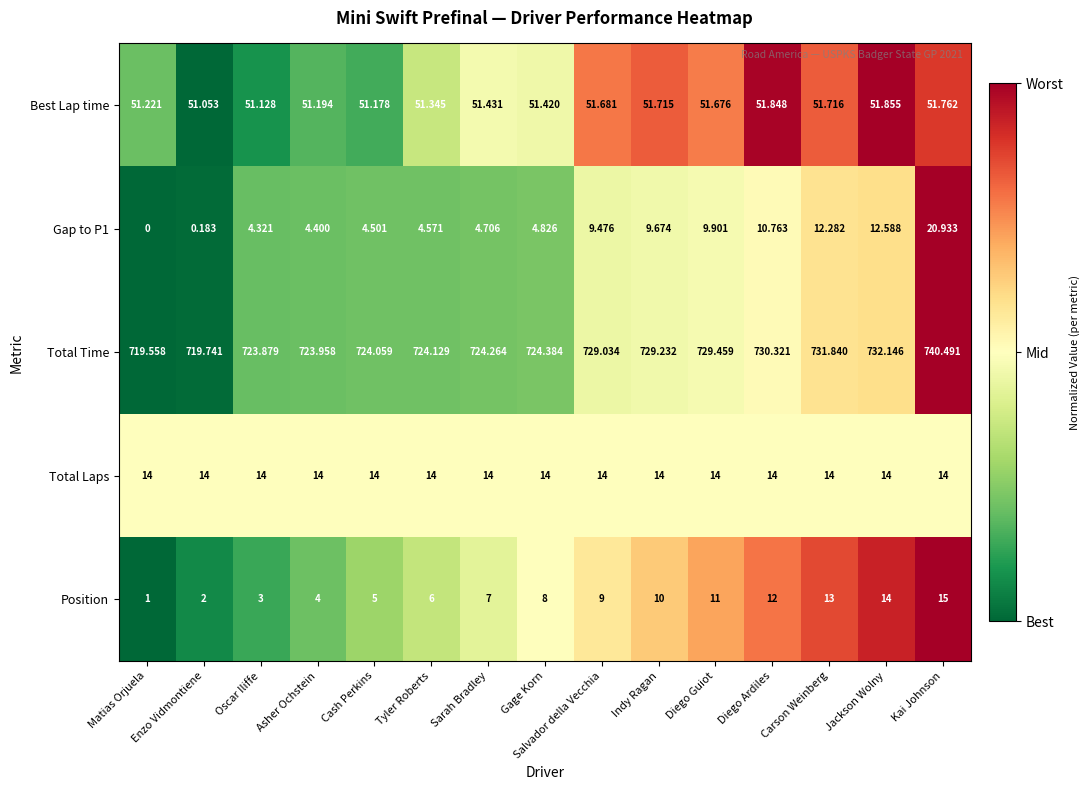

Which category has the lowest value in the Position series?

Matias Orjuela